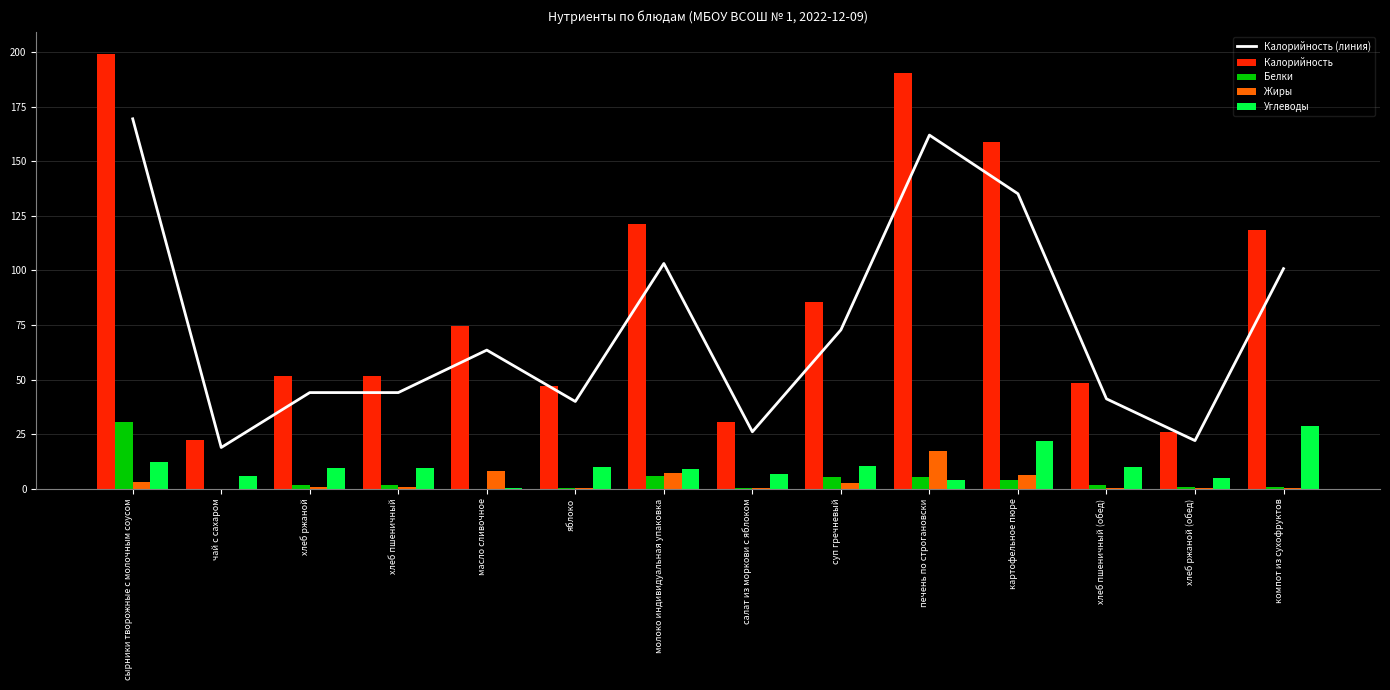

What is the difference between the highest and lowest values at чай с сахаром?

22.2